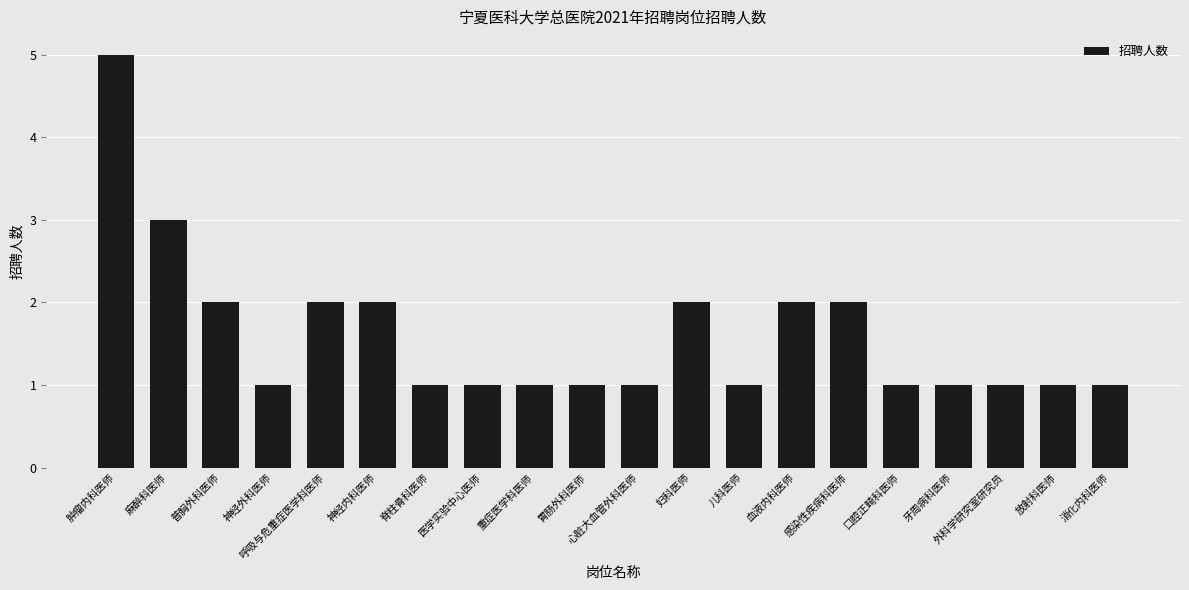

What is the greatest value displayed?

5